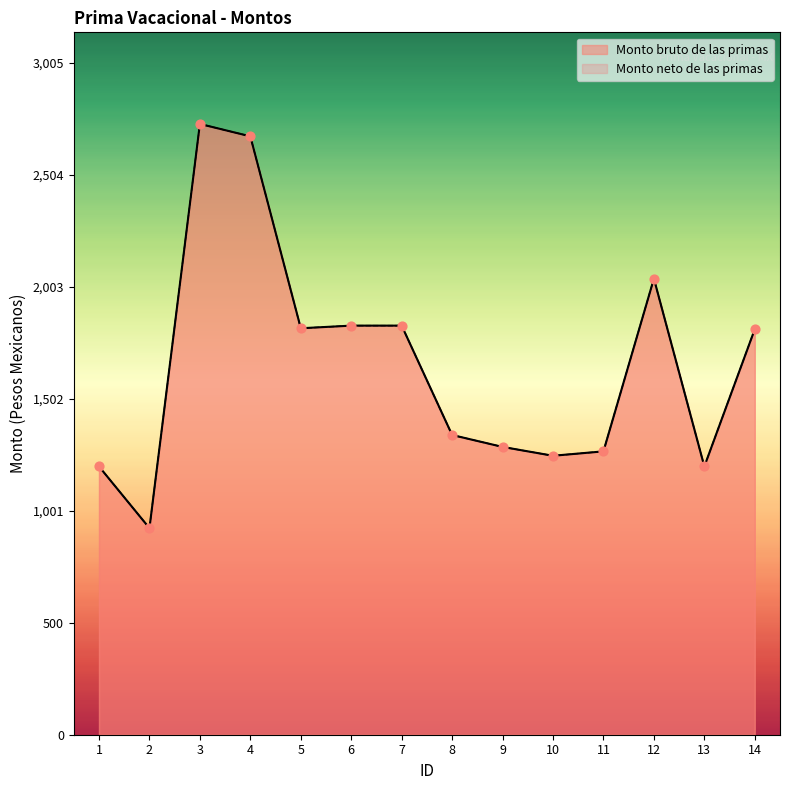

At how many categories does at least one series exceed 1381?

7